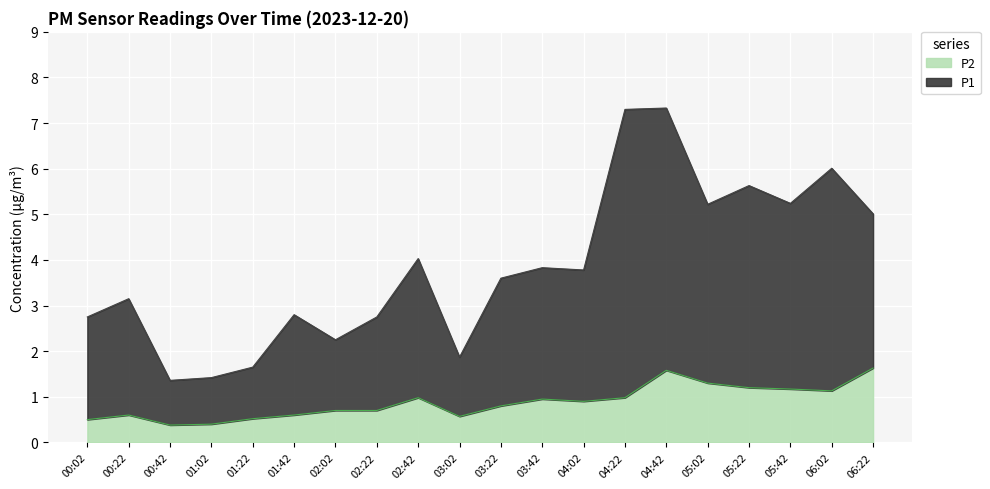

Reading left to right, what are all the values shown in this chart?

P1: 00:02=2.8	00:22=3.1	00:42=1.4	01:02=1.4	01:22=1.6	01:42=2.8	02:02=2.2	02:22=2.8	02:42=4.0	03:02=1.9	03:22=3.6	03:42=3.8	04:02=3.8	04:22=7.3	04:42=7.3	05:02=5.2	05:22=5.6	05:42=5.2	06:02=6.0	06:22=5.0
P2: 00:02=0.5	00:22=0.6	00:42=0.4	01:02=0.4	01:22=0.5	01:42=0.6	02:02=0.7	02:22=0.7	02:42=1.0	03:02=0.6	03:22=0.8	03:42=0.9	04:02=0.9	04:22=1.0	04:42=1.6	05:02=1.3	05:22=1.2	05:42=1.2	06:02=1.1	06:22=1.6